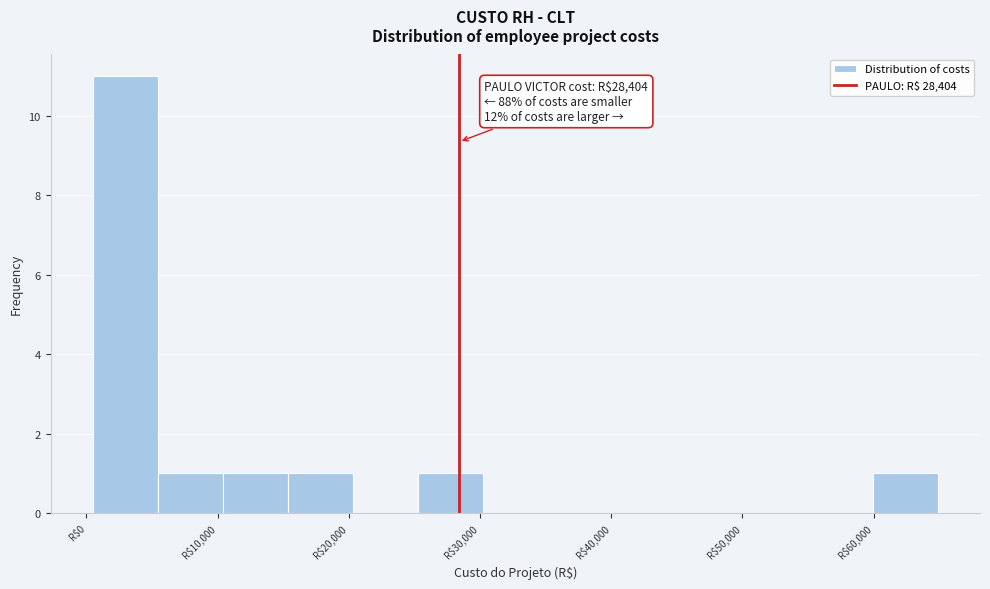

Which range on the x-axis has the tallest bar?

0 to 5000